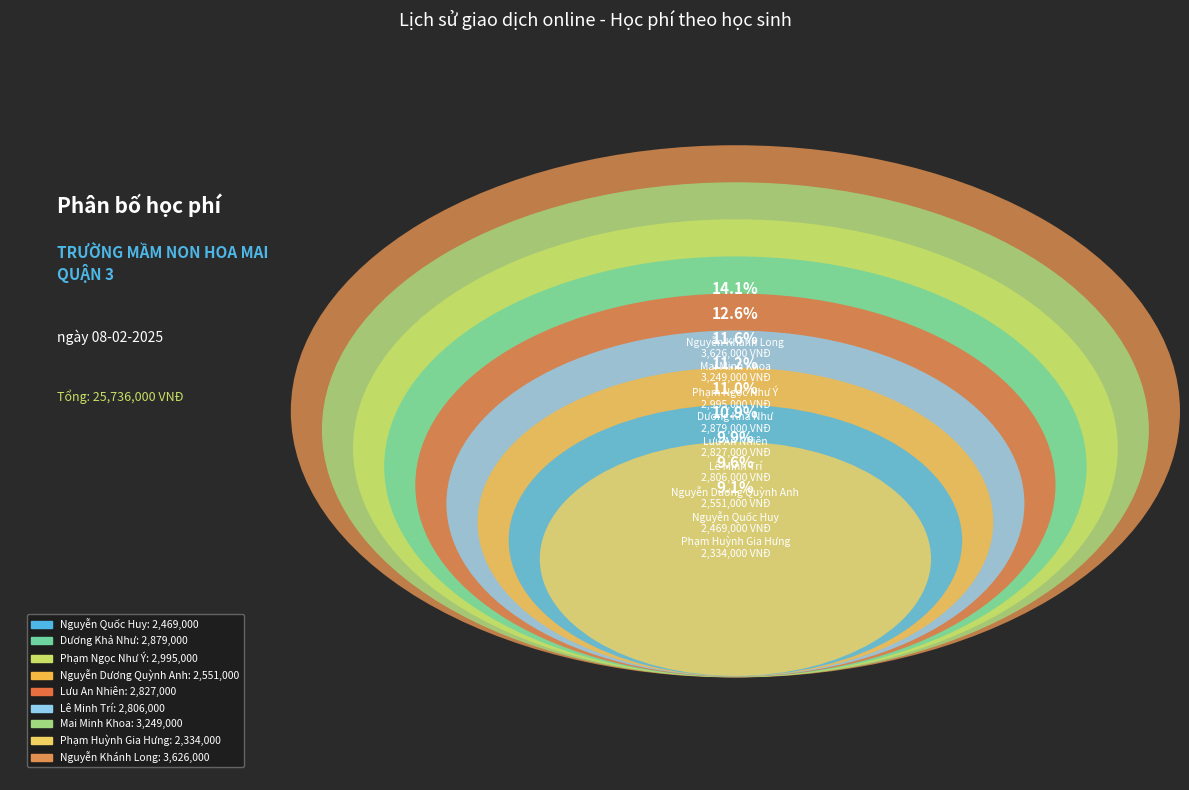

How much of the chart is everything except Phạm Huỳnh Gia Hưng?

90.9%